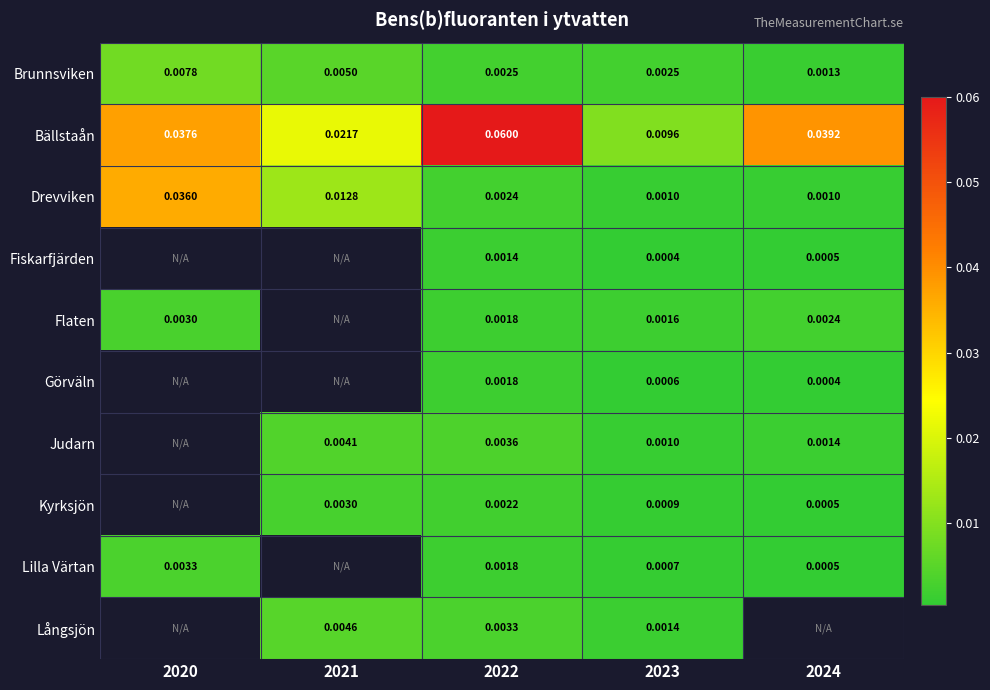

Is the value of Görväln at 2023 greater than the value of Bällstaån at 2022?

No